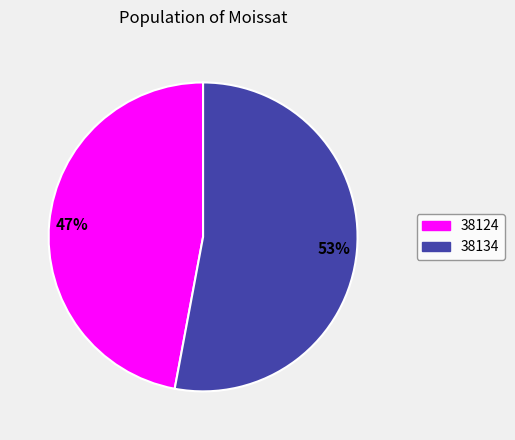

Which category has the biggest portion of the pie?

38134